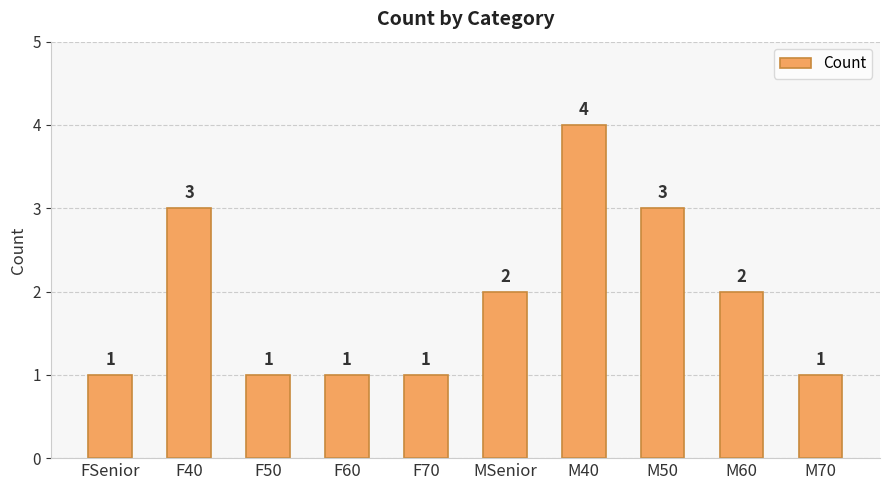

Between F50 and M50, which is larger?

M50